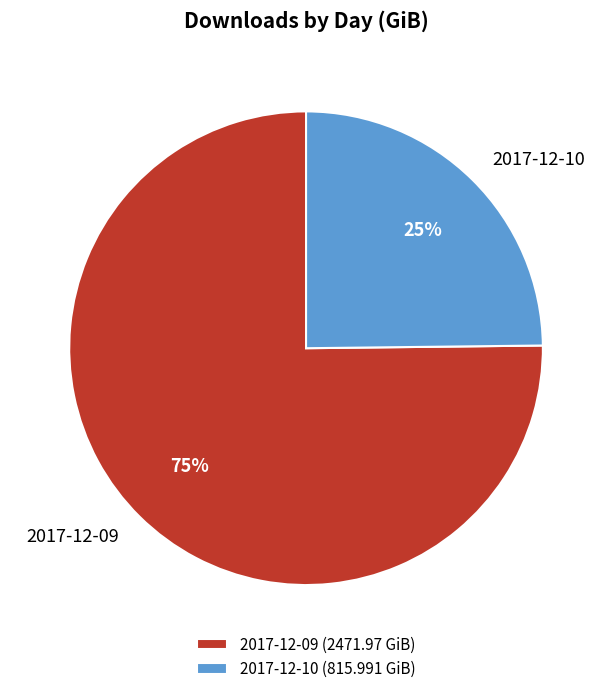

Combined, do 2017-12-09 and 2017-12-10 account for over 50%?

Yes